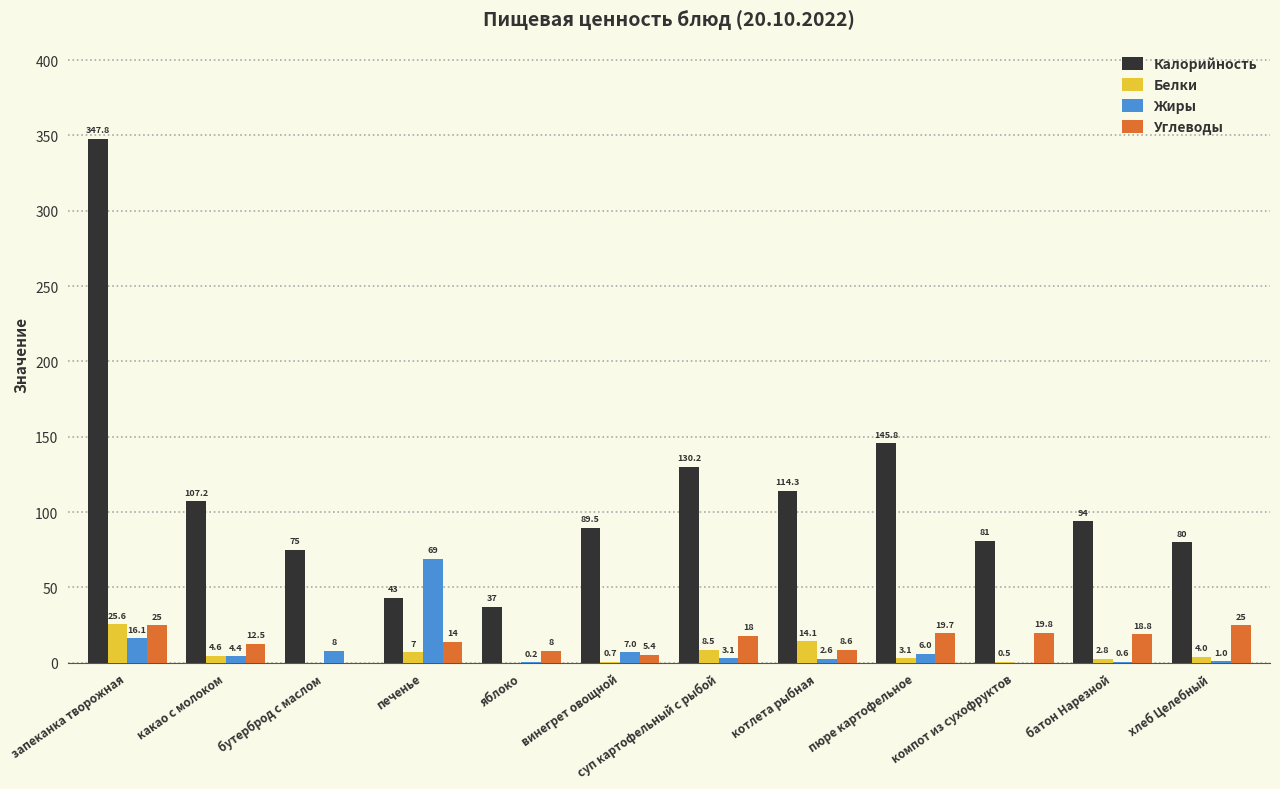

The value of Углеводы at печенье is 14.0. True or false?

True